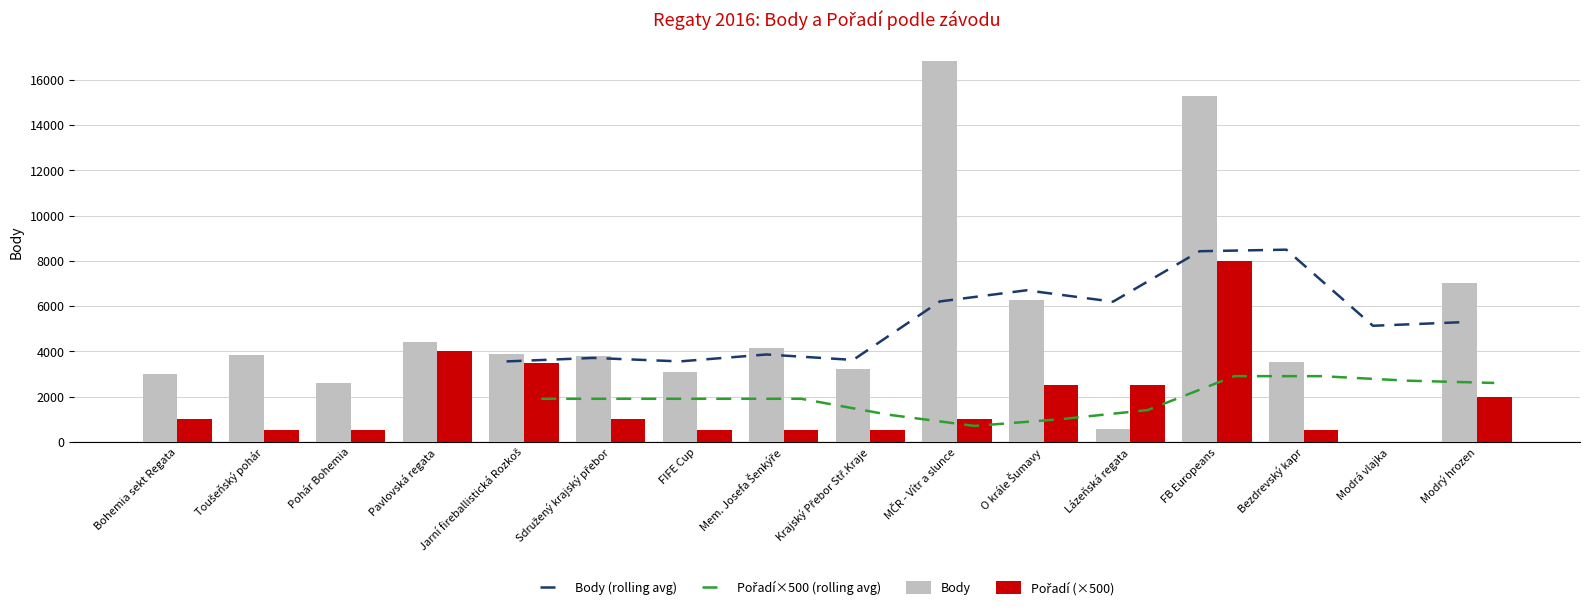

What is the label of the 7th bar from the left?

FIFE Cup